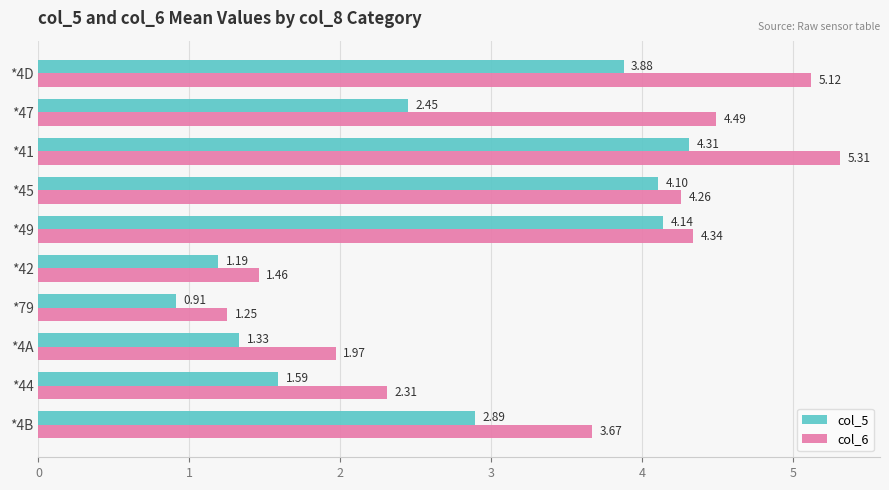

What is the average value of the col_6 series?

3.4